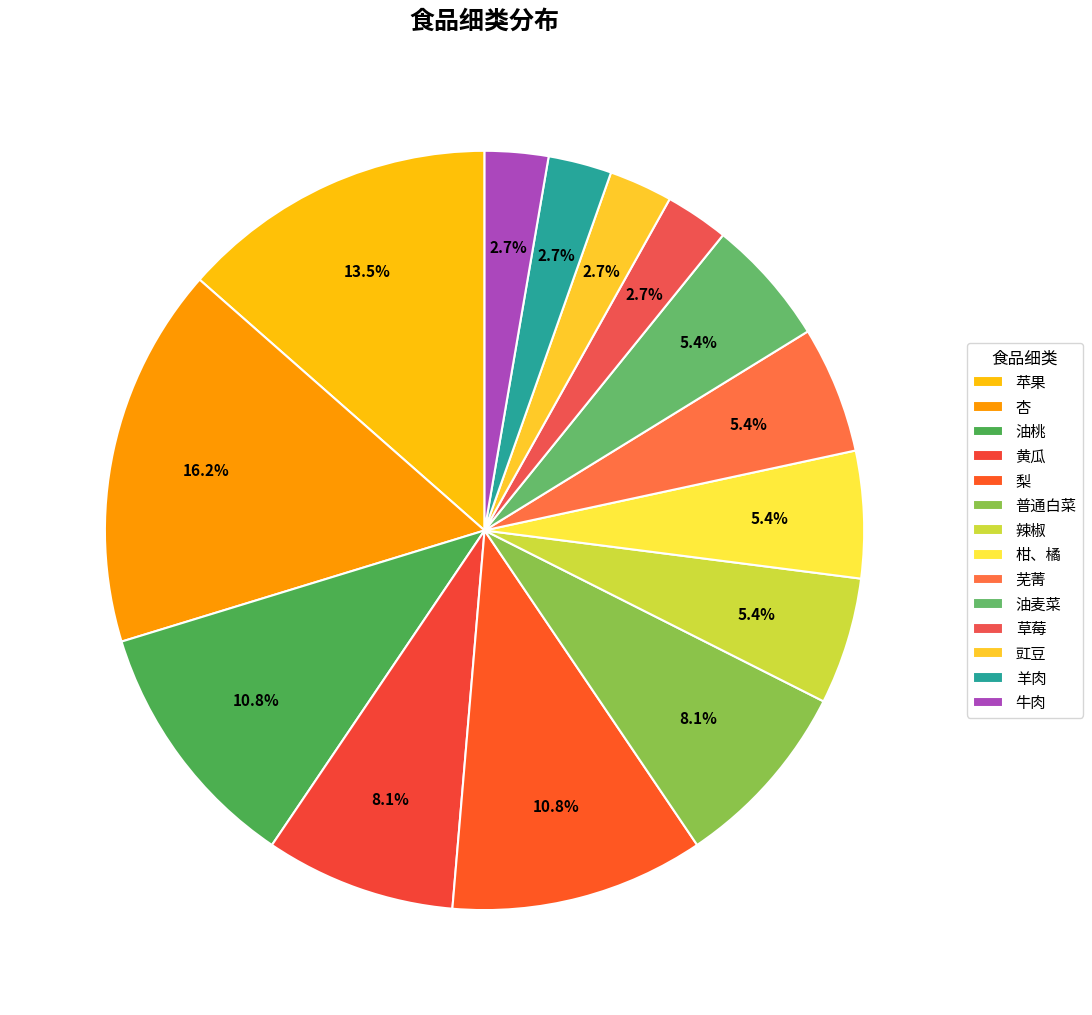

Count the number of slices in the pie.

14